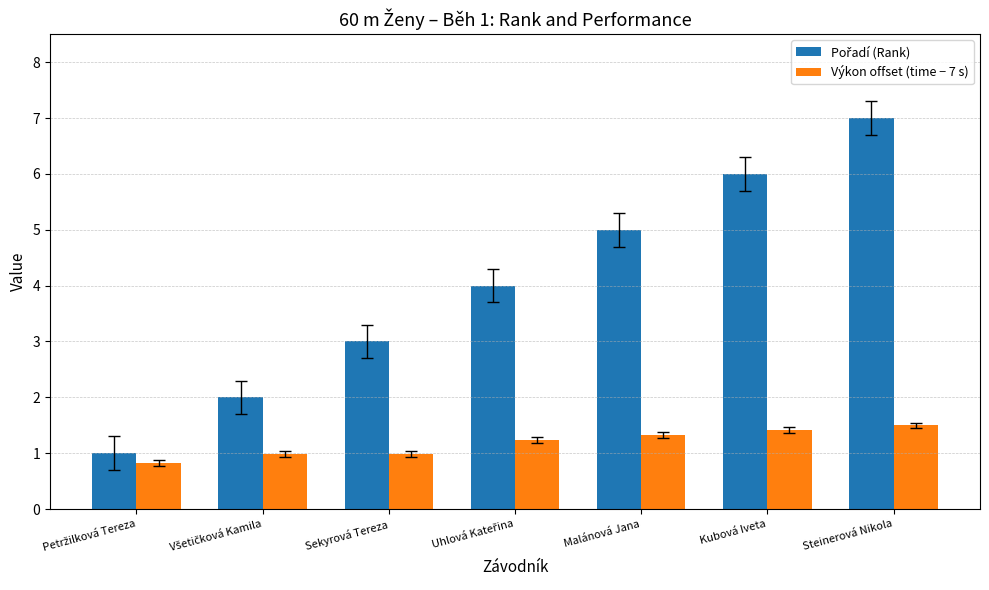

What is the difference between the highest and lowest values at Steinerová Nikola?

5.5